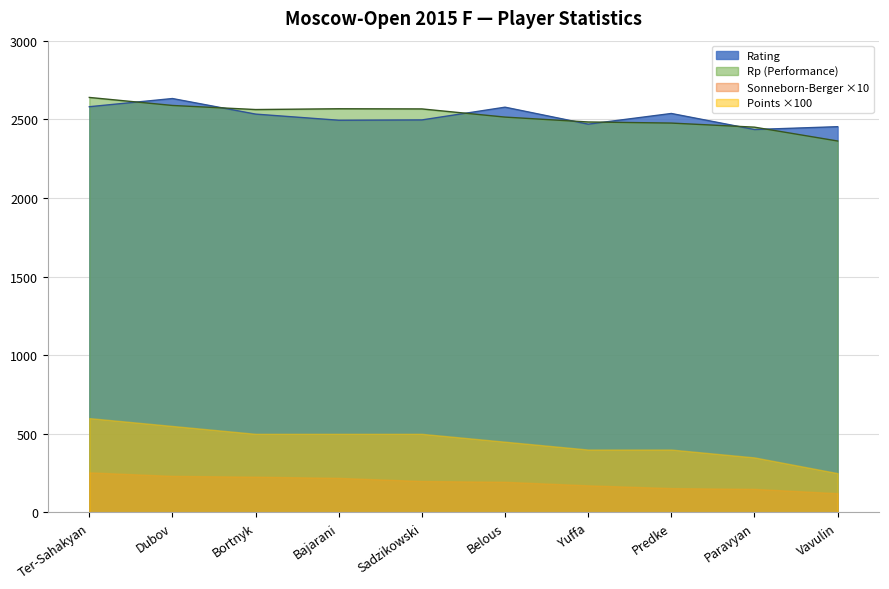

Between Ter-Sahakyan and Vavulin, which series saw the biggest shift?

Points ×100